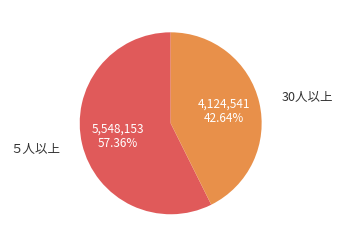

Does any single category account for the majority?

Yes